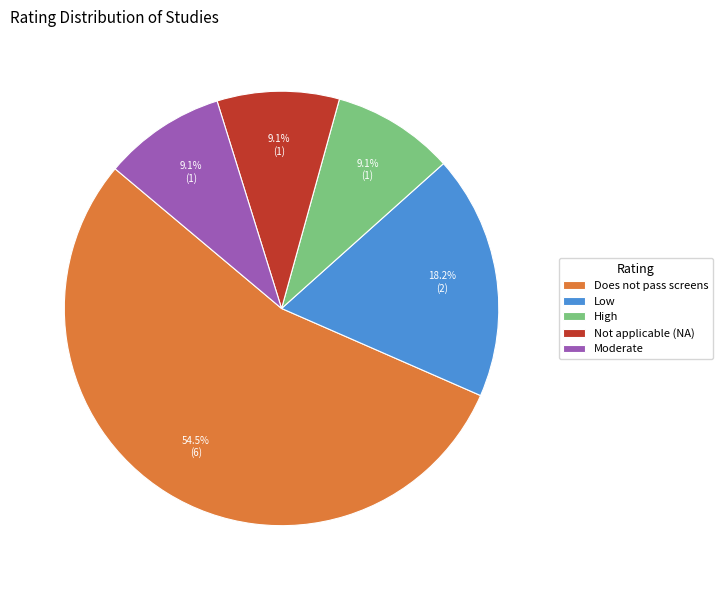

How many segments does this pie chart have?

5